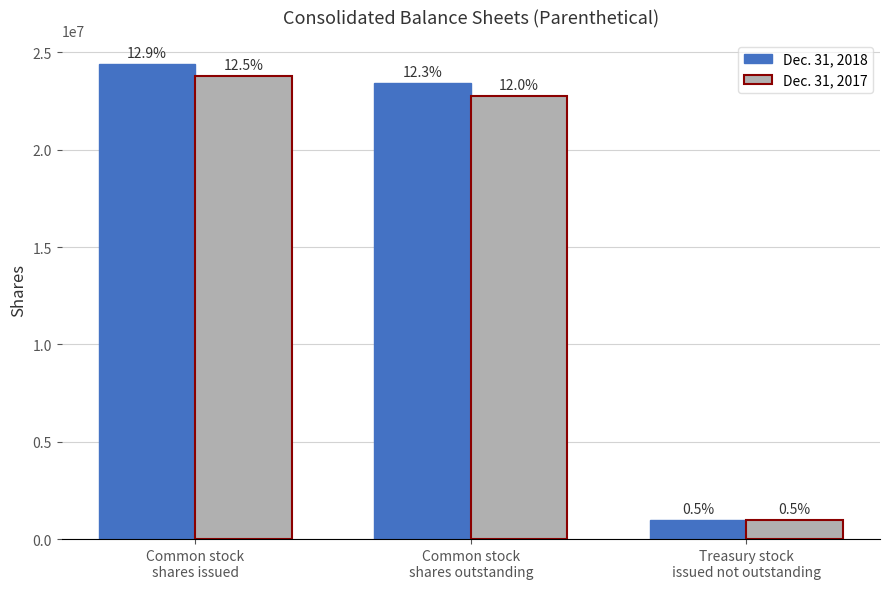

Does the chart contain stacked bars?

No